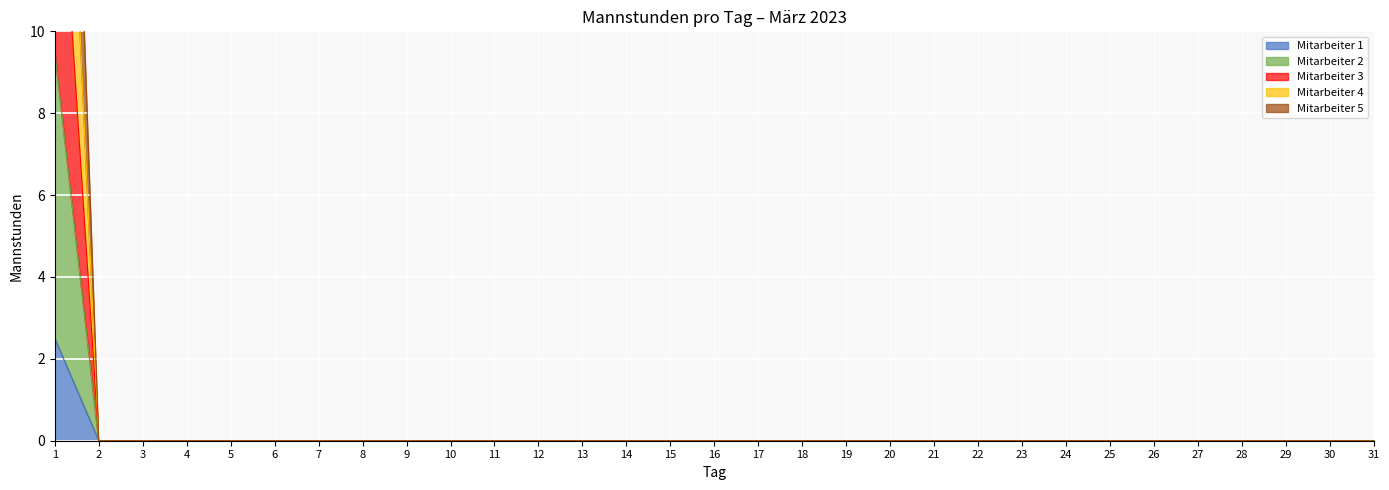

The value of Mitarbeiter 3 at 17 is -8.4. True or false?

False